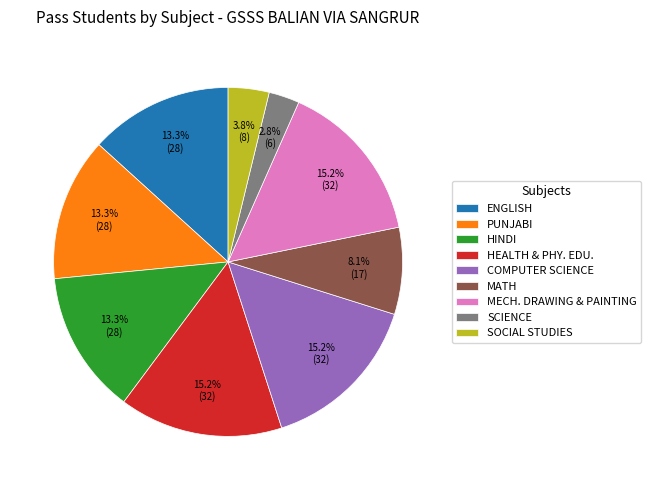

What is the smallest slice in the pie chart?

SCIENCE